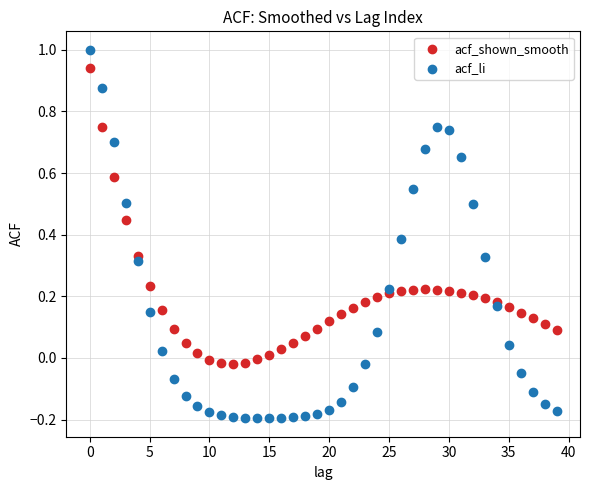

Which series contains the lowest Y value?

acf_li